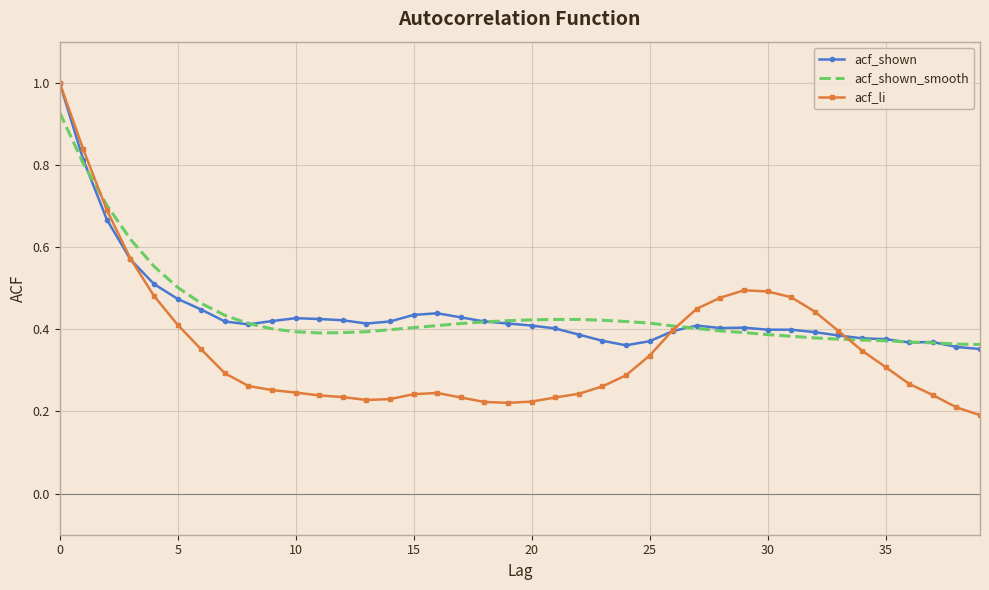

True or false: acf_li and acf_shown_smooth cross at least once.

True